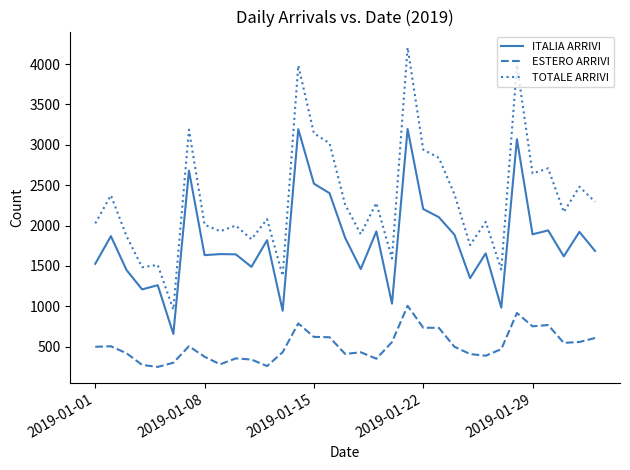

True or false: ITALIA ARRIVI and TOTALE ARRIVI cross at least once.

False